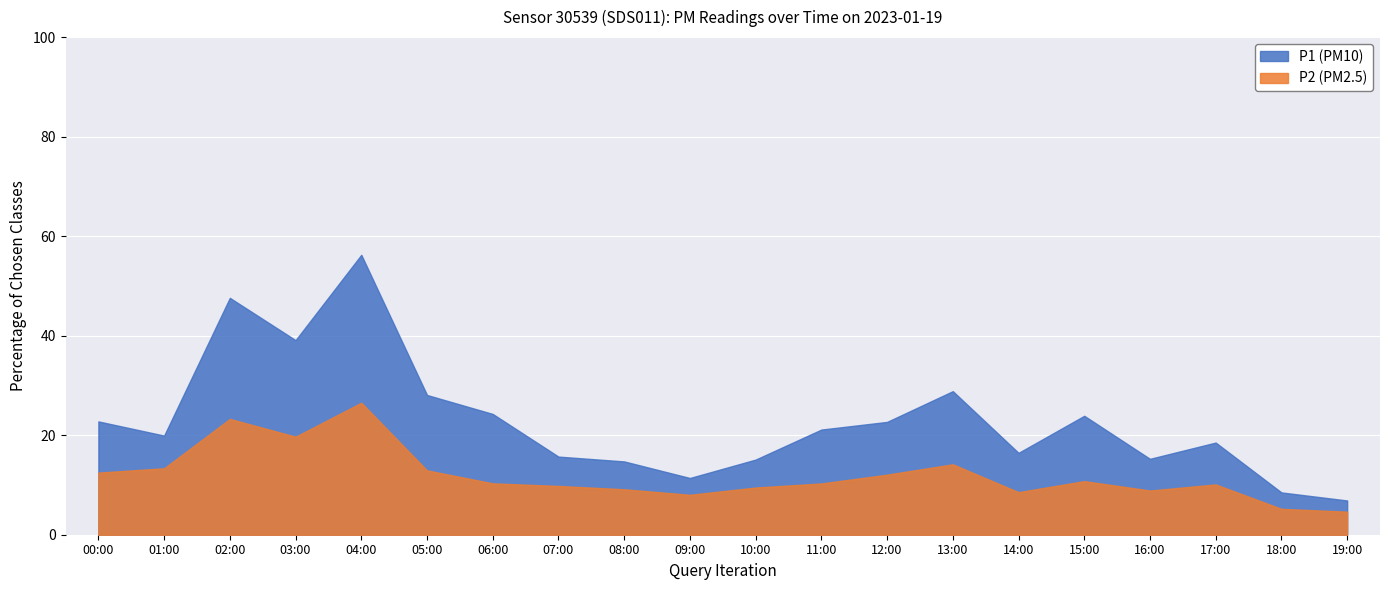

List the labels in order of P1 value, smallest first.

19:00, 18:00, 09:00, 08:00, 10:00, 16:00, 07:00, 14:00, 17:00, 01:00, 11:00, 12:00, 00:00, 15:00, 06:00, 05:00, 13:00, 03:00, 02:00, 04:00